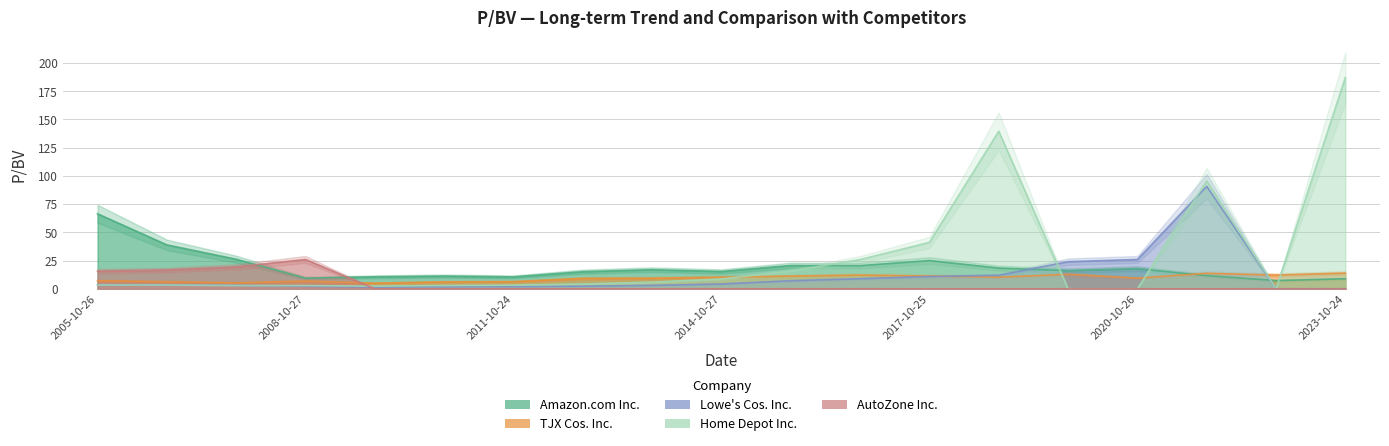

At which category is the sum across all series the highest?

2021-10-25